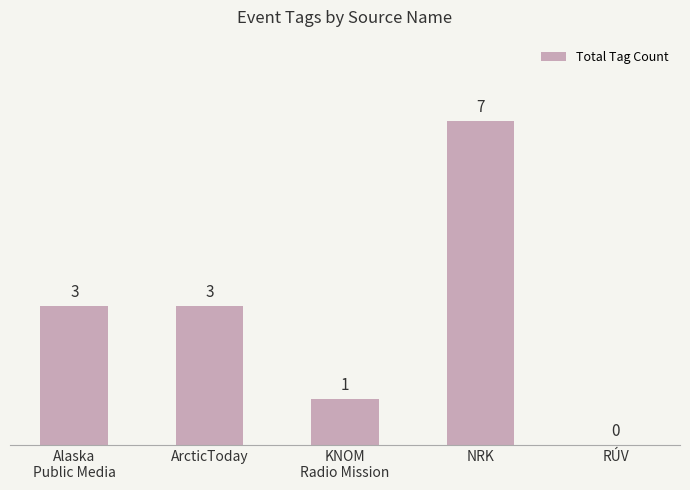

How many positive values are there?

4